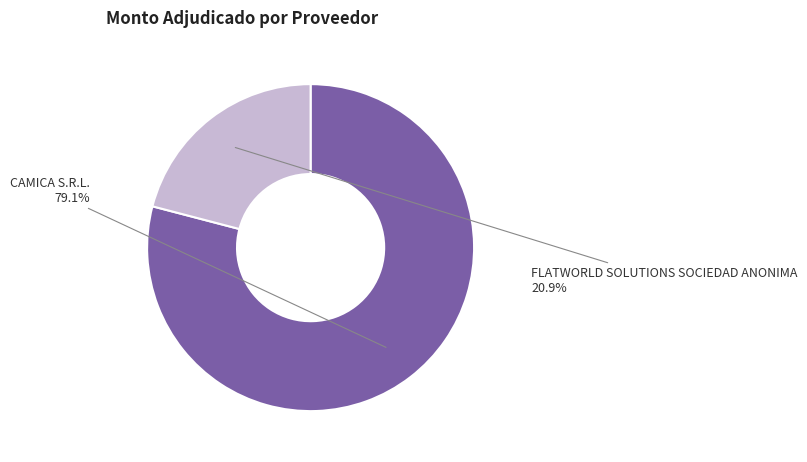

Is it true that FLATWORLD SOLUTIONS SOCIEDAD ANONIMA is 30% of the pie?

False